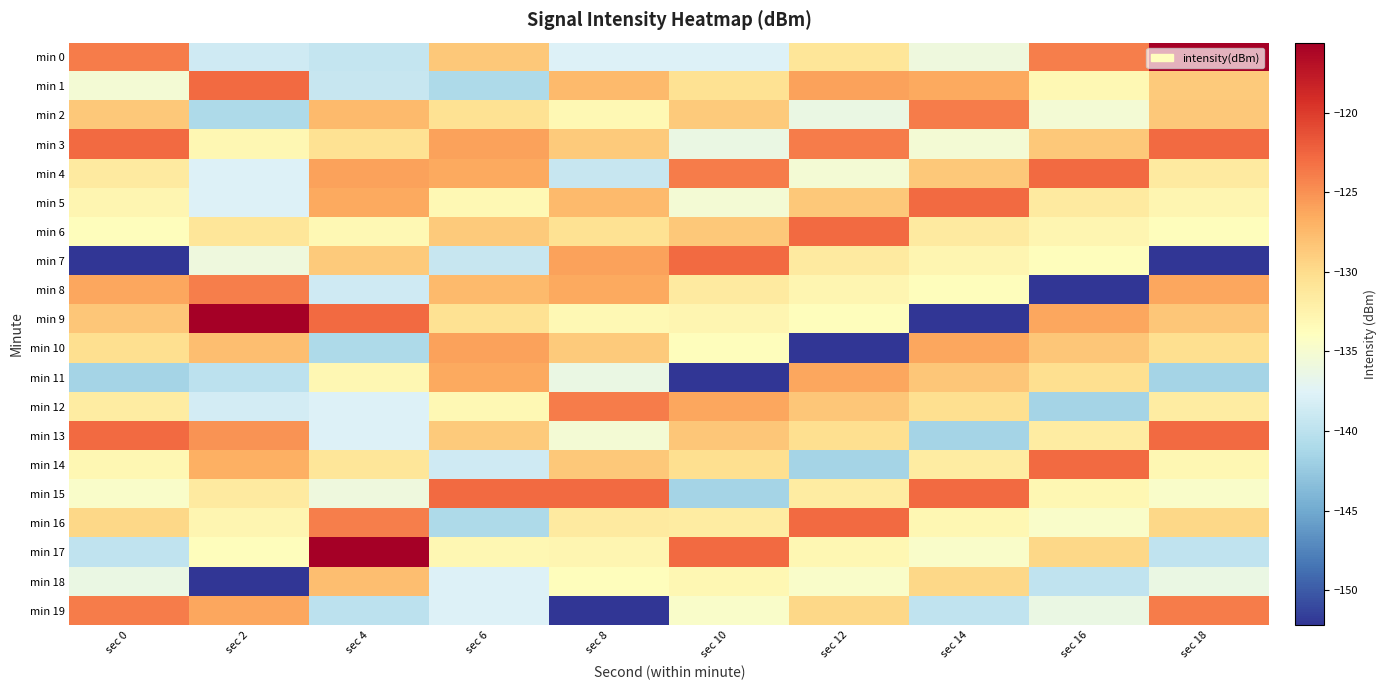

What is the difference between the highest and lowest values at sec 12?

29.4